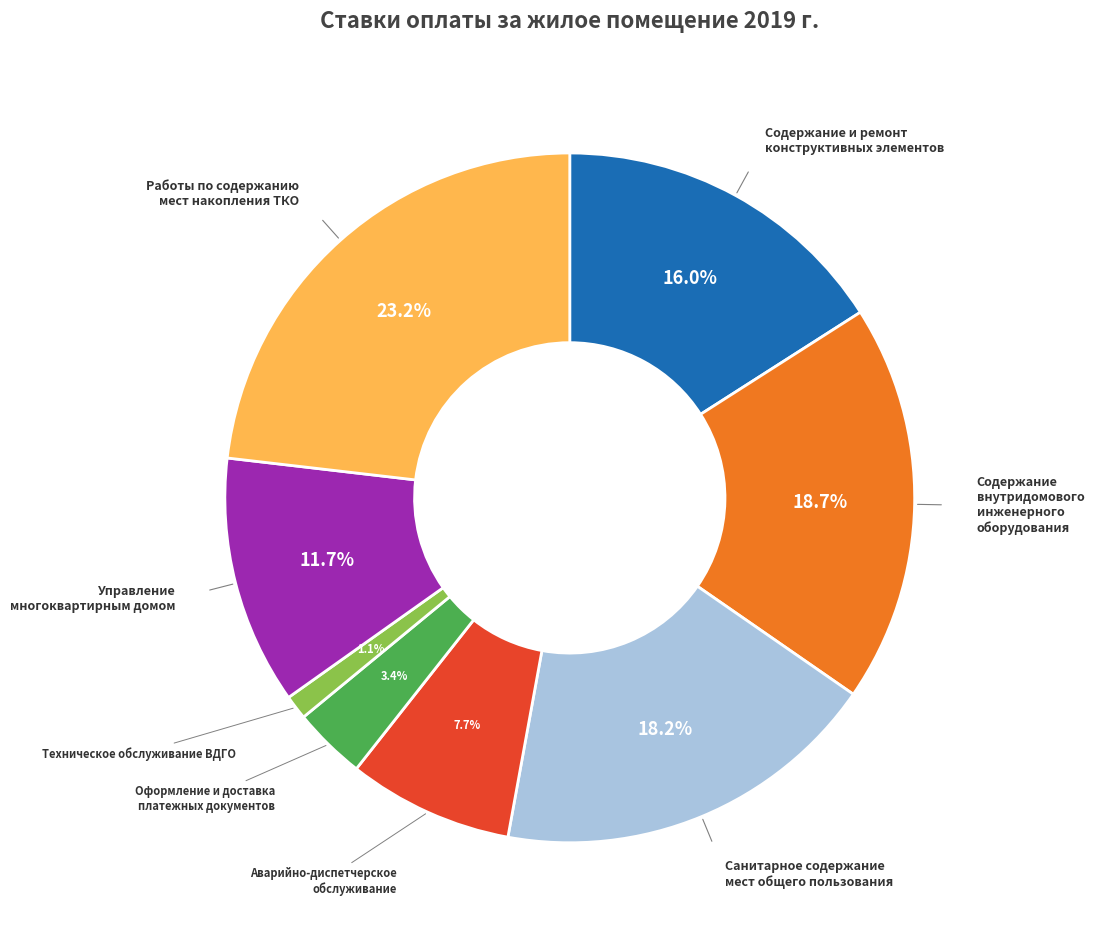

Approximately how many times larger is the value at Оформление и доставка платежных документов compared to Аварийно-диспетчерское обслуживание?

0.4